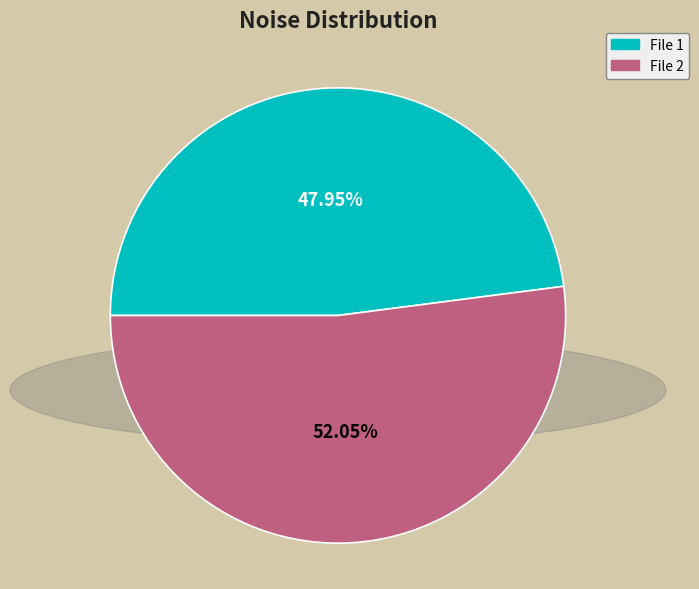

What is the ratio of the value at File 2 to the value at File 1?

1.1